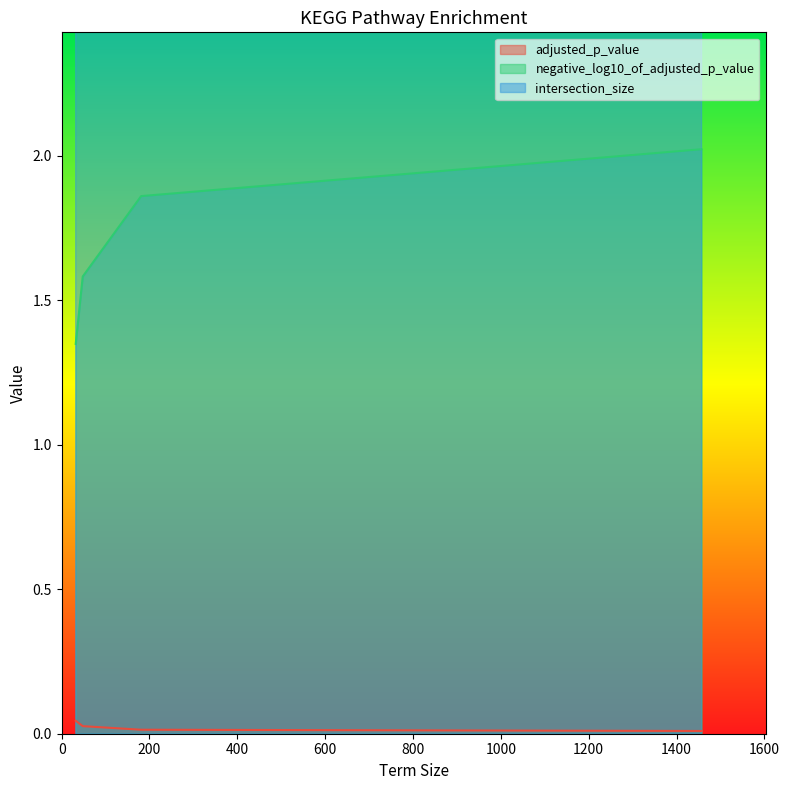

True or false: adjusted_p_value and negative_log10_of_adjusted_p_value intersect in this chart.

False